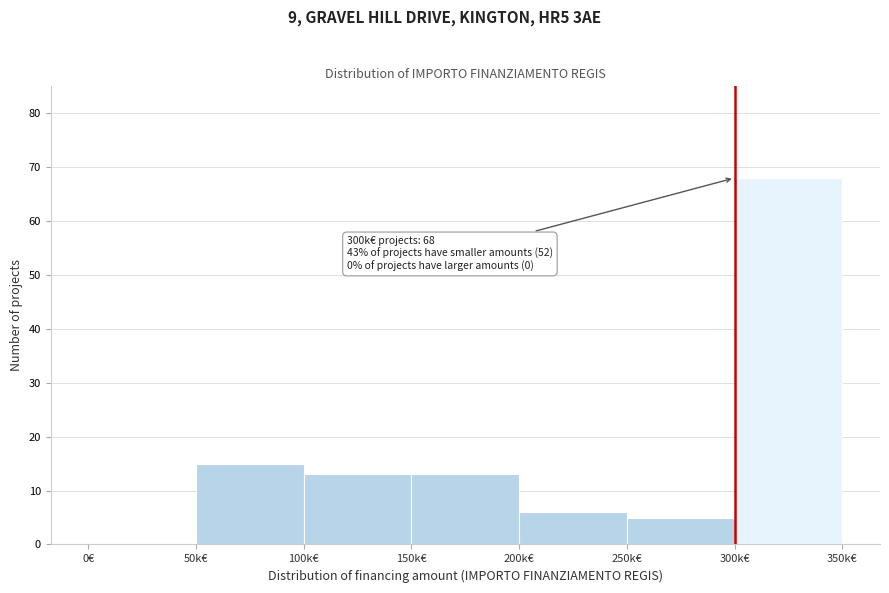

Reading right to left, transcribe all the data shown in this chart.

300k€=68	250k€=5	200k€=6	150k€=13	100k€=13	50k€=15	0€=0